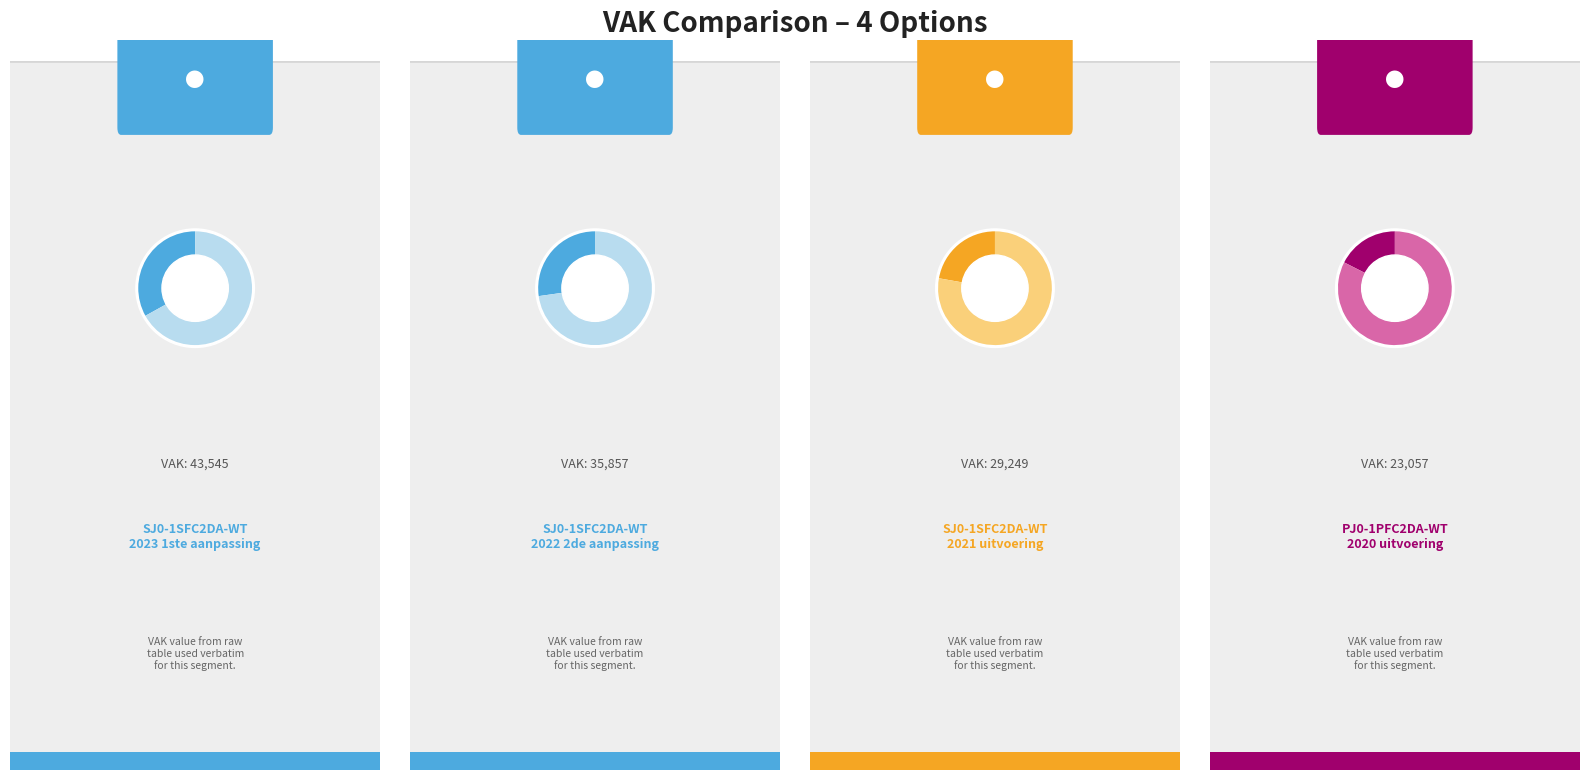

Does PJ0-1PFC2DA-WT account for over 50% of the chart?

No